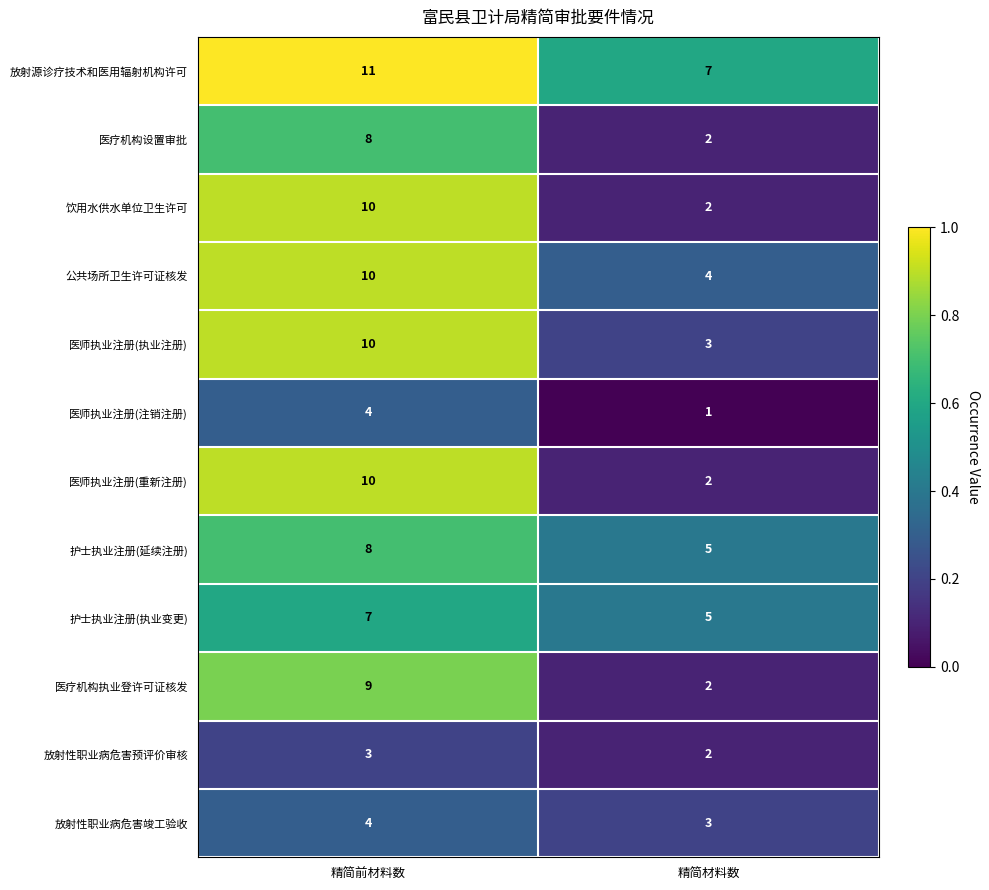

At which label does 放射性职业病危害预评价审核 reach its peak?

精简前材料数